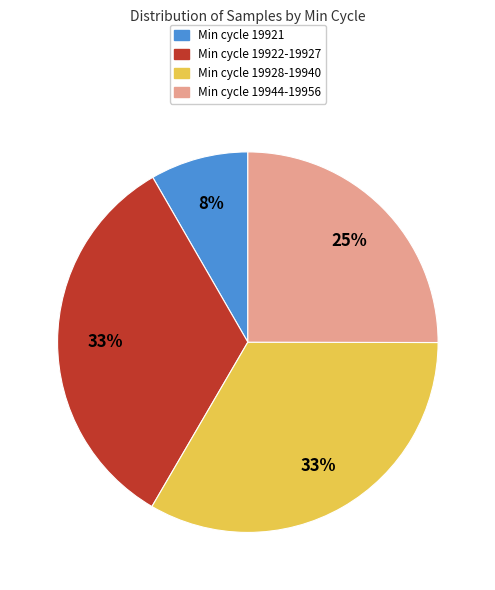

To the nearest percent, what is the average slice percentage?

25%